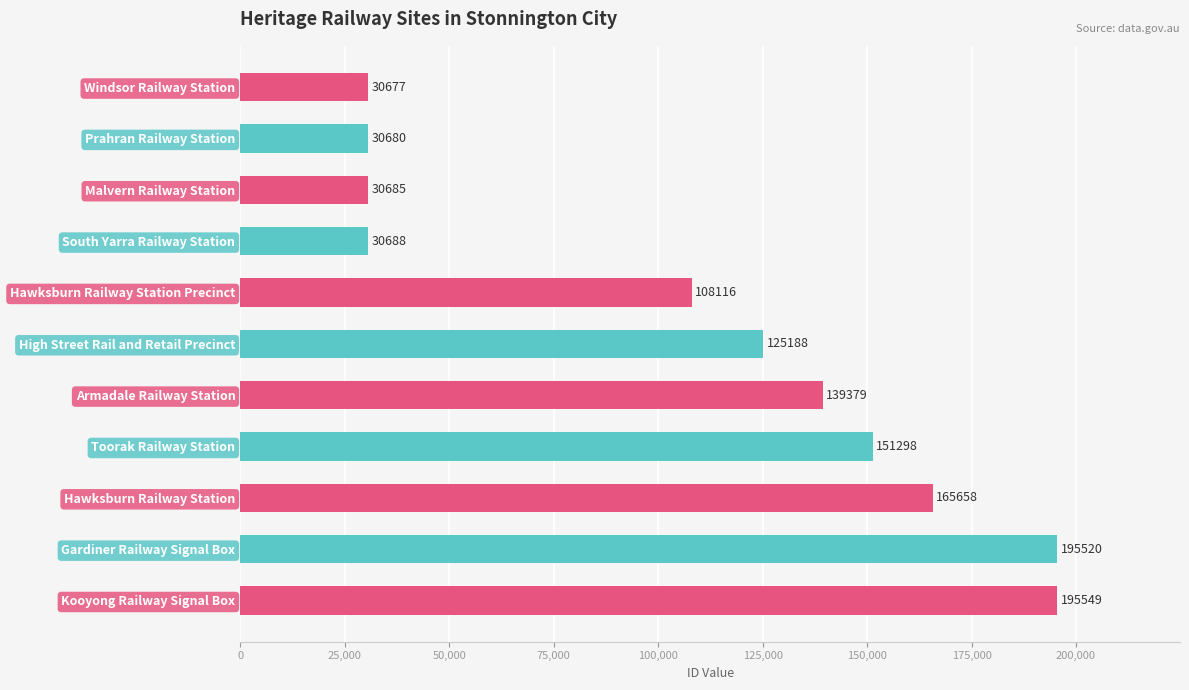

Is it true that the value at South Yarra Railway Station is 30688?

True